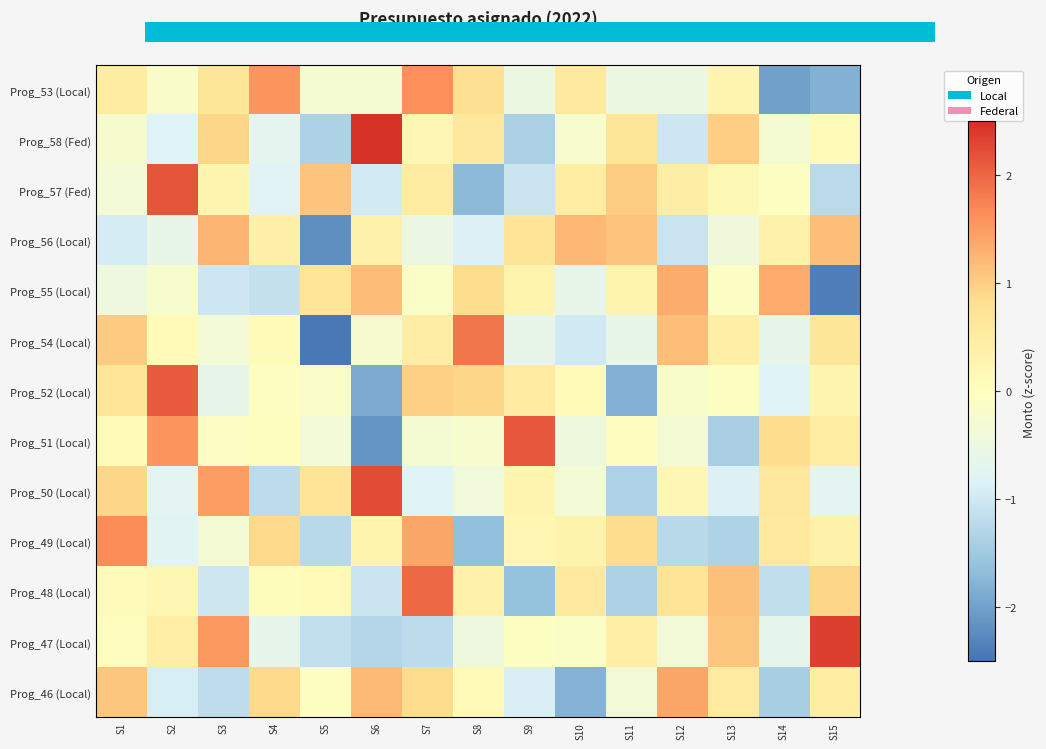

List the series in order of their peak value, lowest first.

Prog_56 (Local), Prog_55 (Local), Prog_46 (Local), Prog_53 (Local), Prog_49 (Local), Prog_54 (Local), Prog_48 (Local), Prog_52 (Local), Prog_51 (Local), Prog_57 (Fed), Prog_50 (Local), Prog_47 (Local), Prog_58 (Fed)